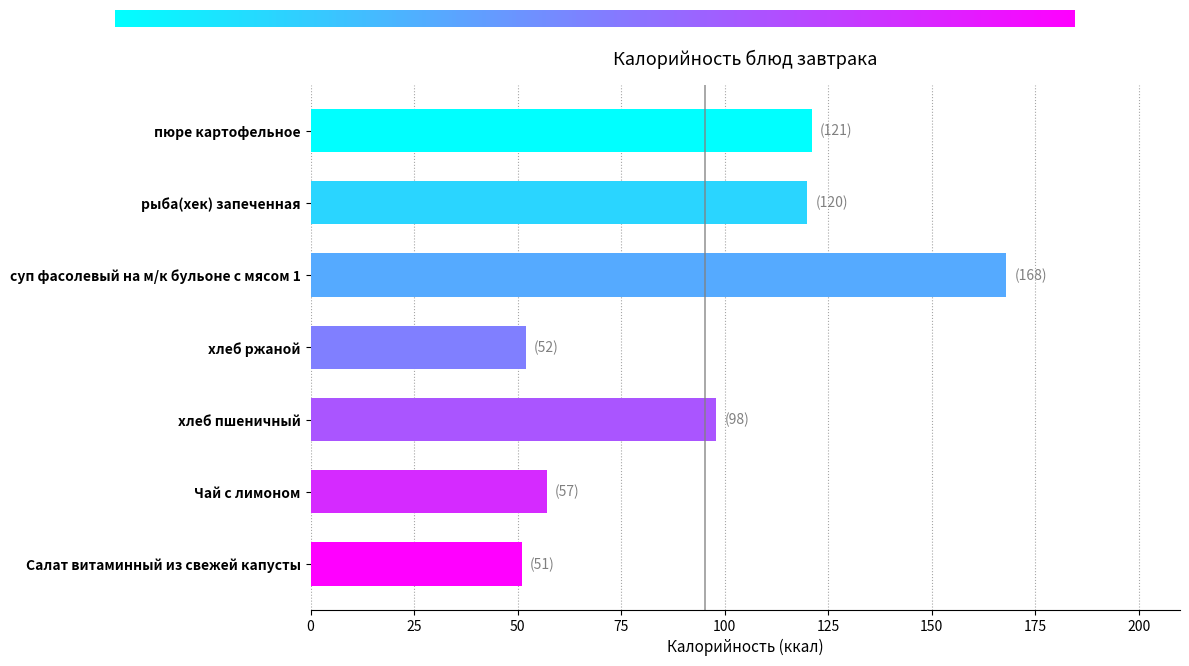

What is the change in value from рыба(хек) запеченная to суп фасолевый на м/к бульоне с мясом 1?

+48